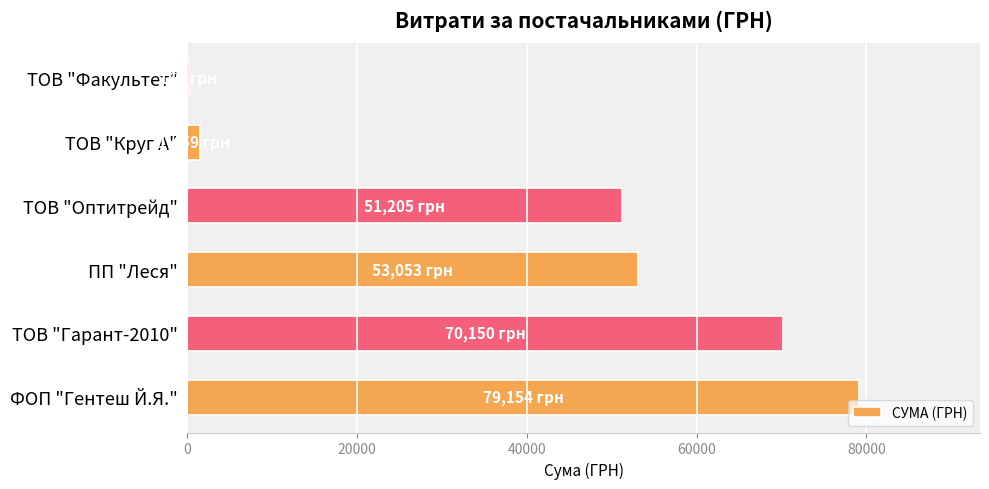

Are the bars horizontal?

Yes